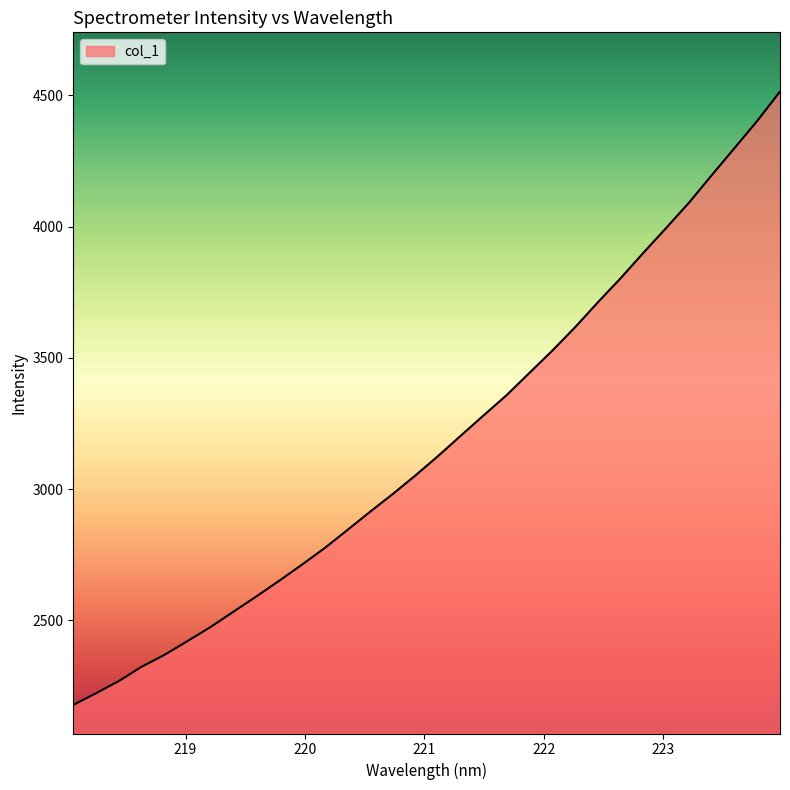

What is the difference between the maximum and minimum values?

2336.9